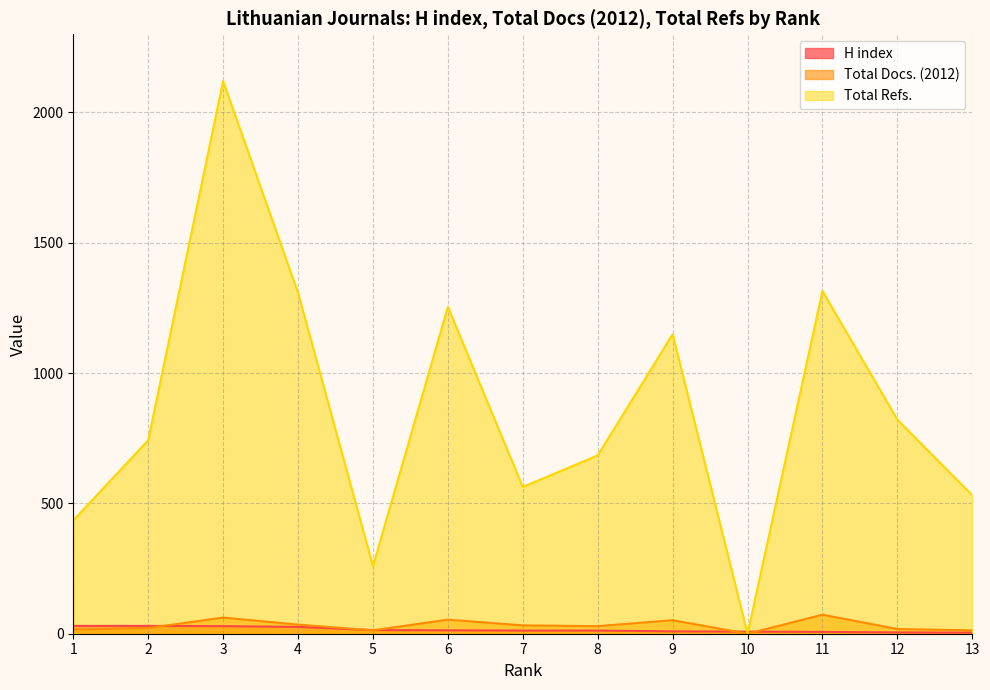

What is the difference between the highest and lowest values at 6?

1241